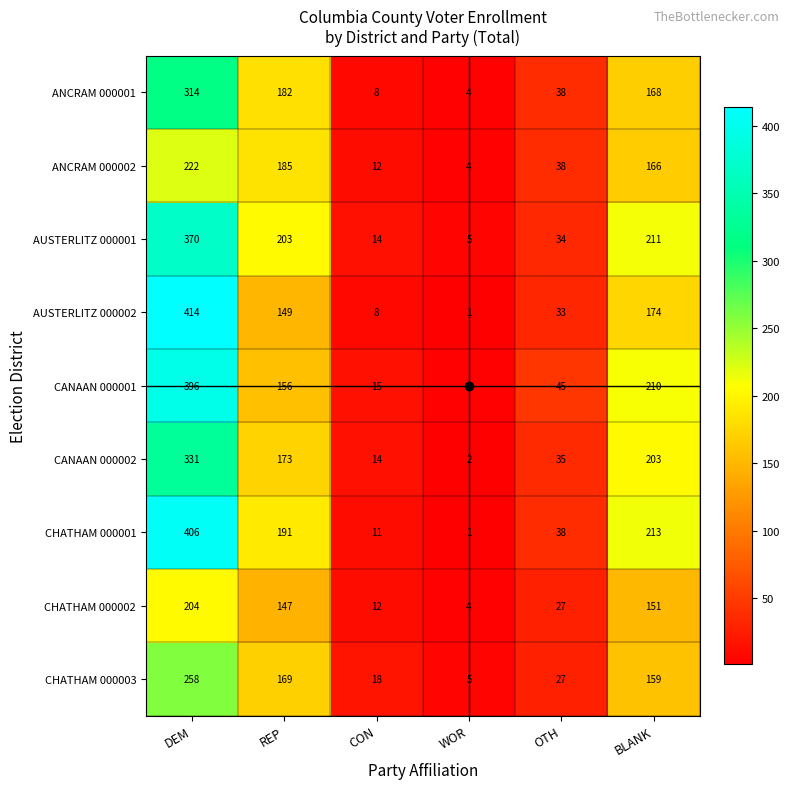

The CHATHAM 000003 series shows 5 at WOR. True or false?

True